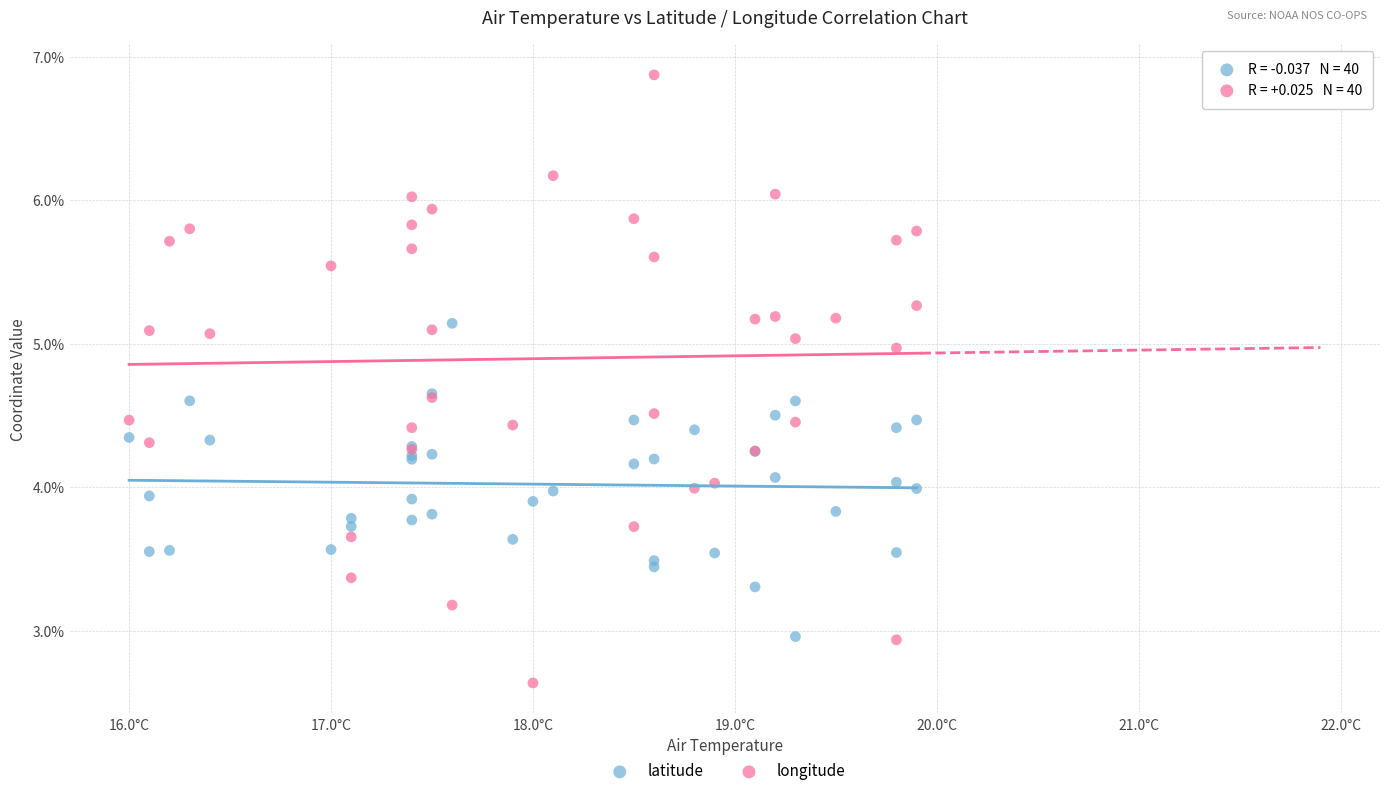

What is the X range (max minus min) for the scatter plot?

3.9